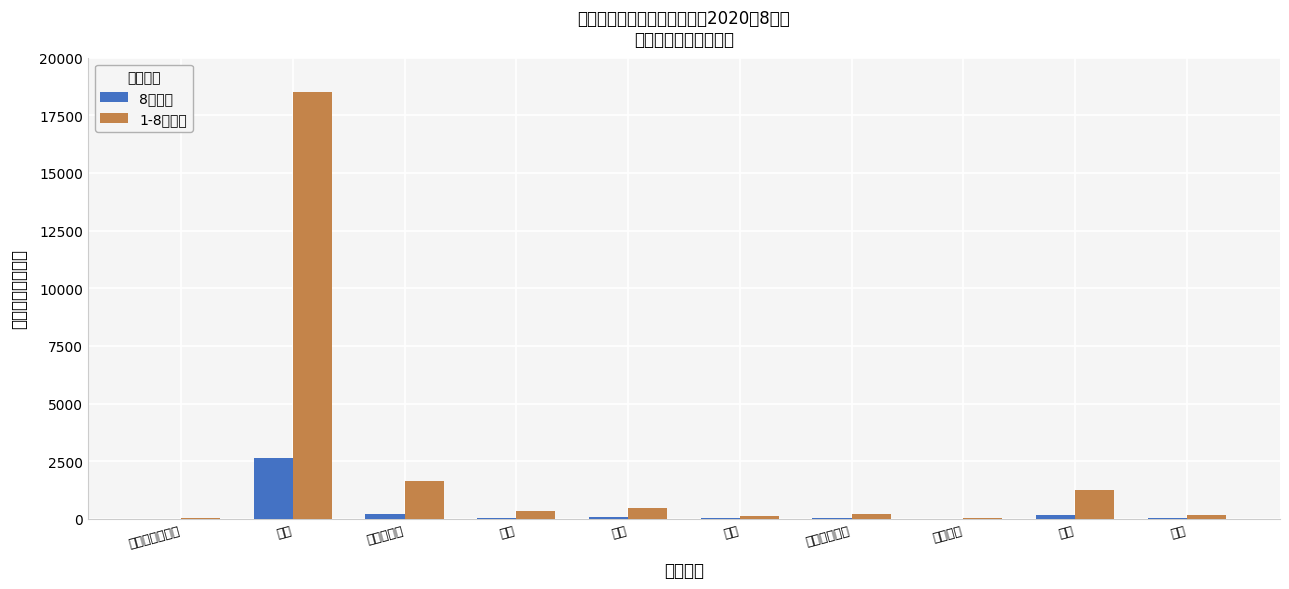

Are the bars grouped side by side (vs. stacked)?

Yes